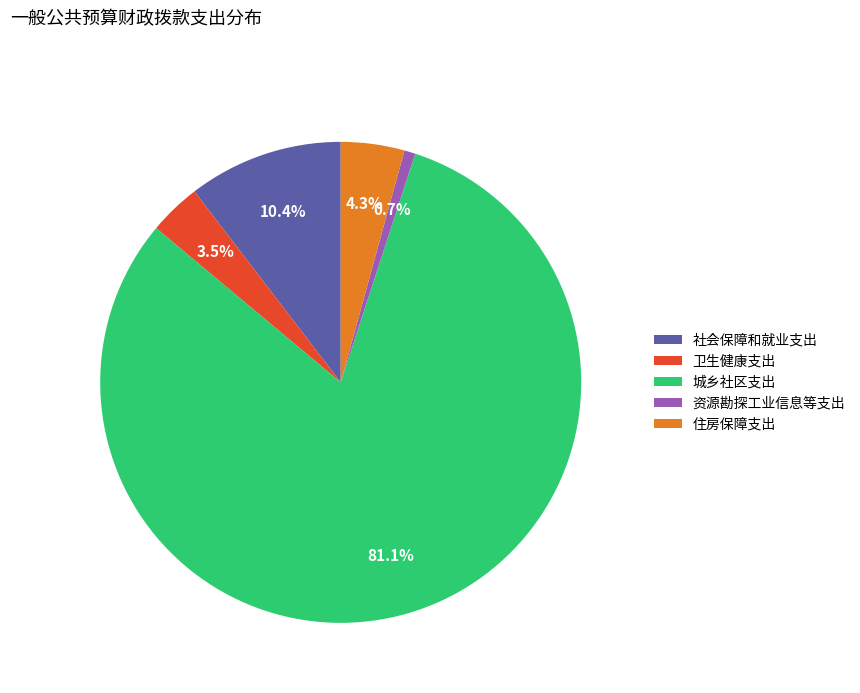

Rank the categories by value from highest to lowest.

城乡社区支出, 社会保障和就业支出, 住房保障支出, 卫生健康支出, 资源勘探工业信息等支出